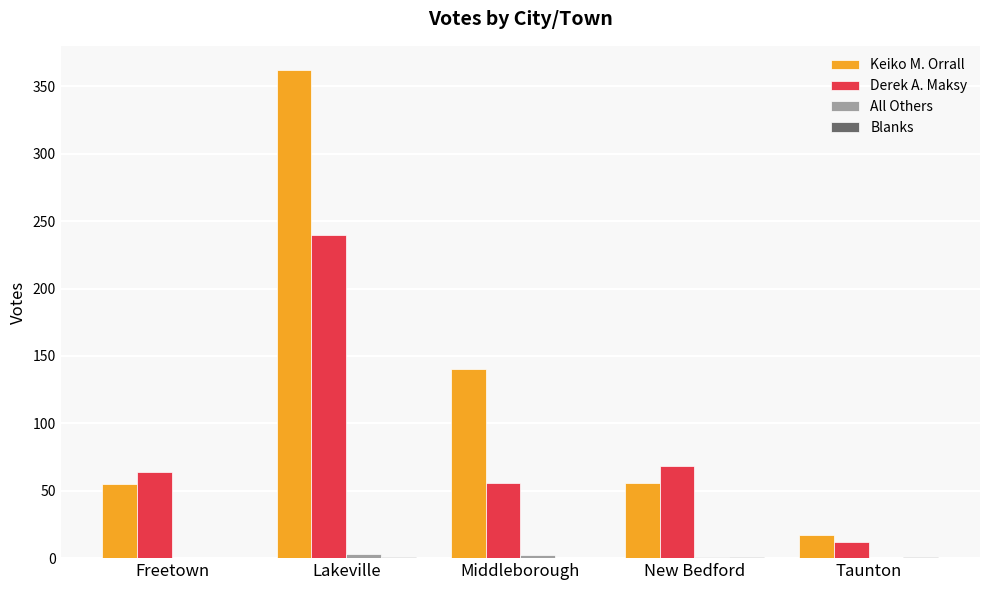

Which series has the largest total across all categories?

Keiko M. Orrall